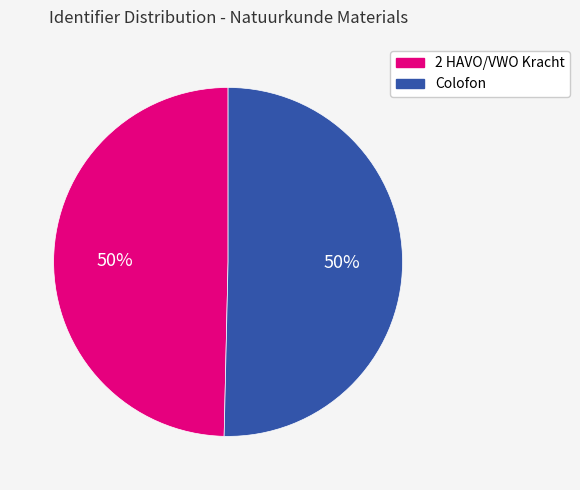

What is the ratio of the value at 2 HAVO/VWO Kracht to the value at Colofon?

1.0